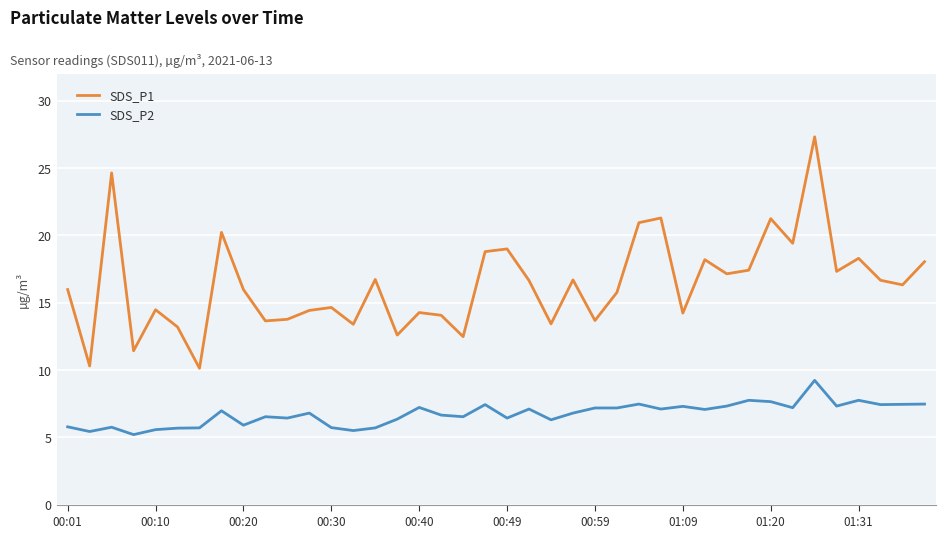

At how many categories does at least one series exceed 15?

23